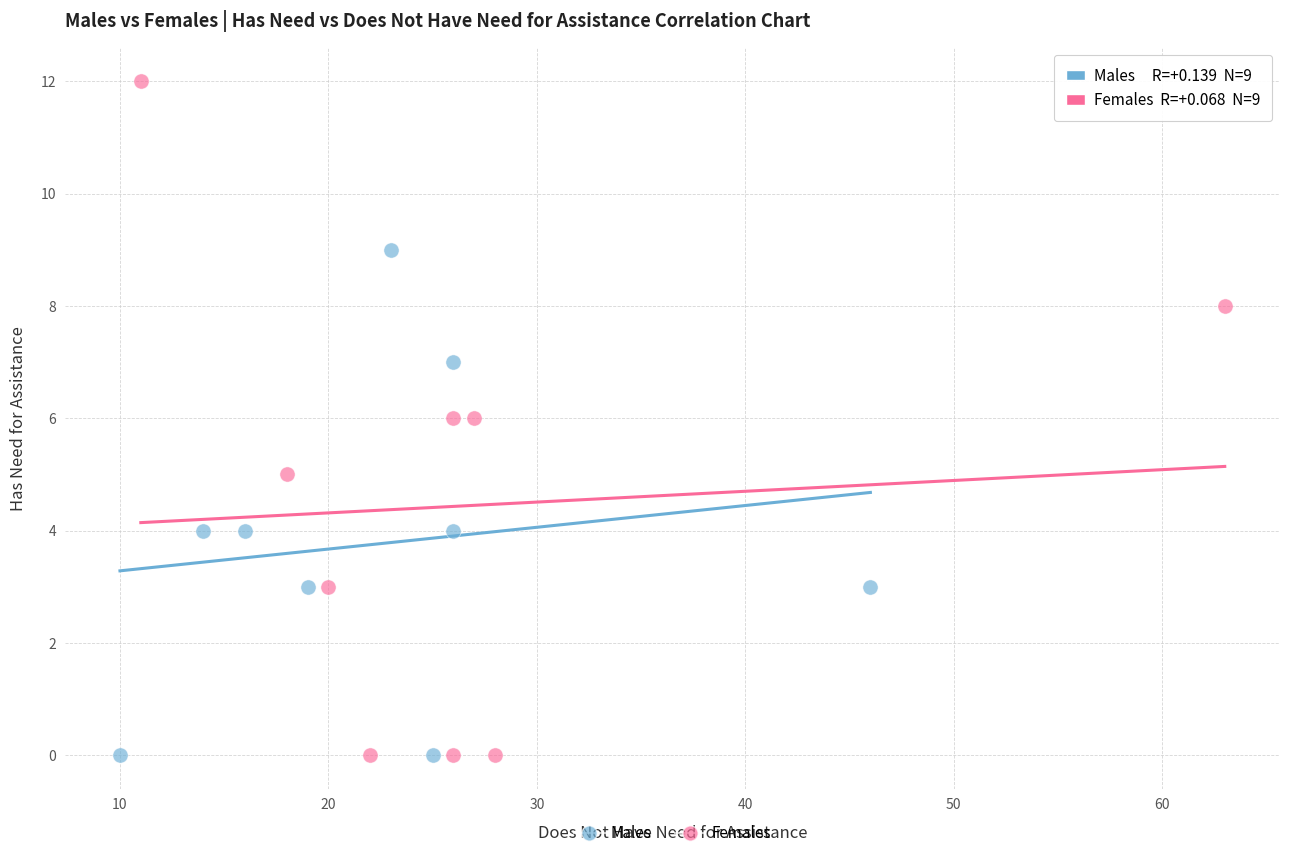

Which series has the largest Y range (max minus min)?

Females